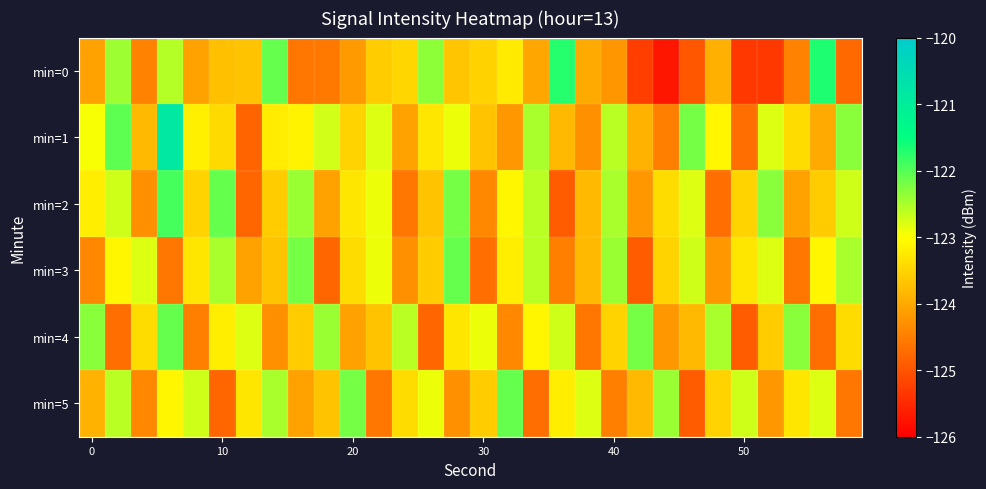

At how many categories does at least one series exceed -122?

3